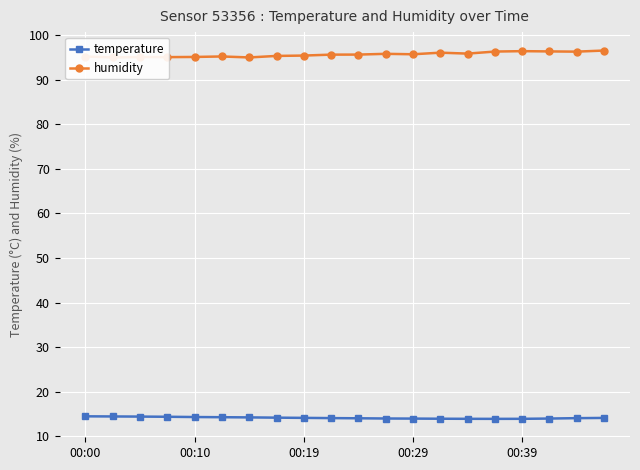

True or false: humidity and temperature cross at least once.

False